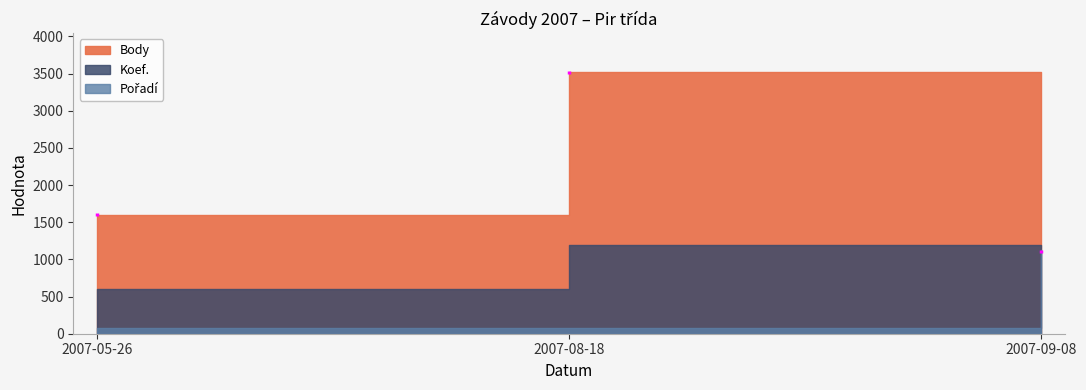

What position from the left is 2007-08-18?

2